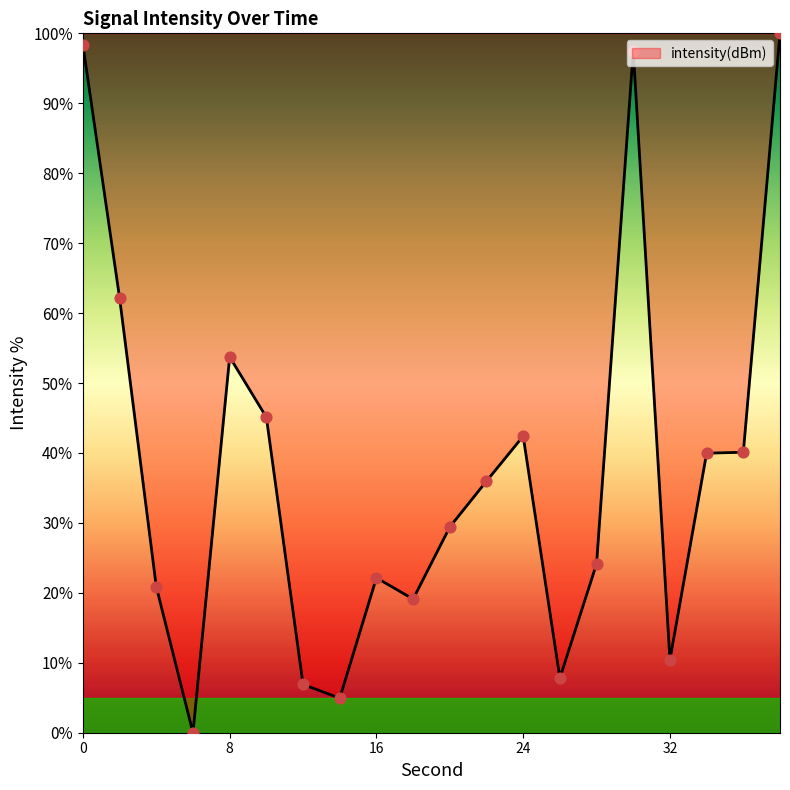

What is the greatest value displayed?

100.0